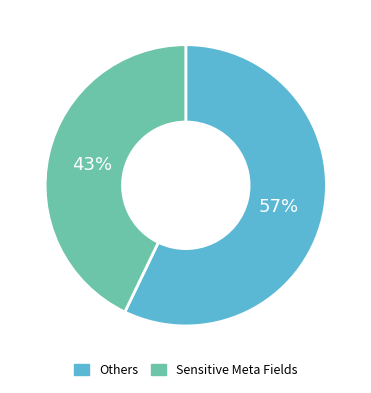

What is the largest slice in the pie chart?

Others